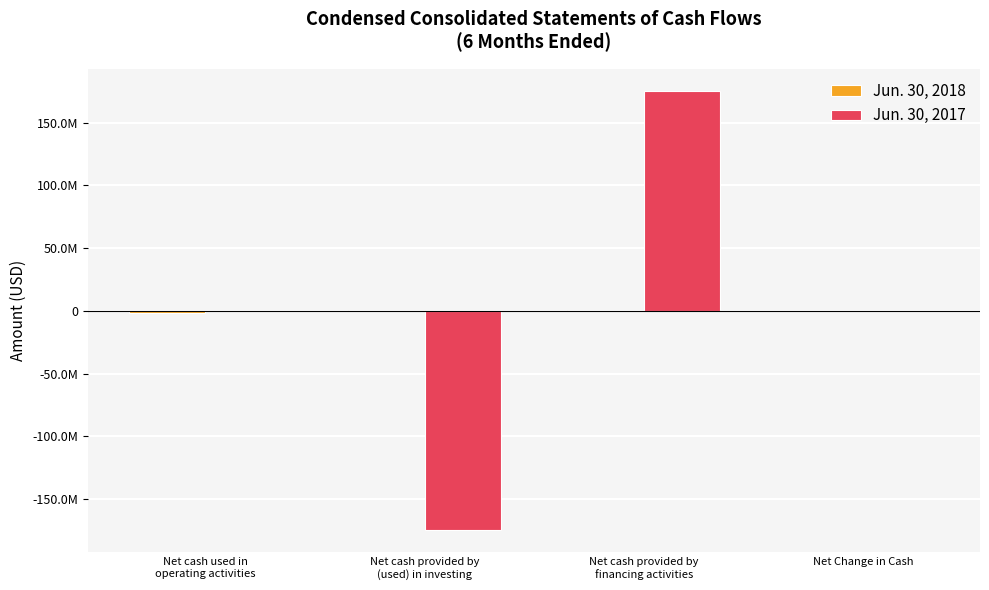

At which category is the sum across all series the highest?

Net cash provided by
financing activities